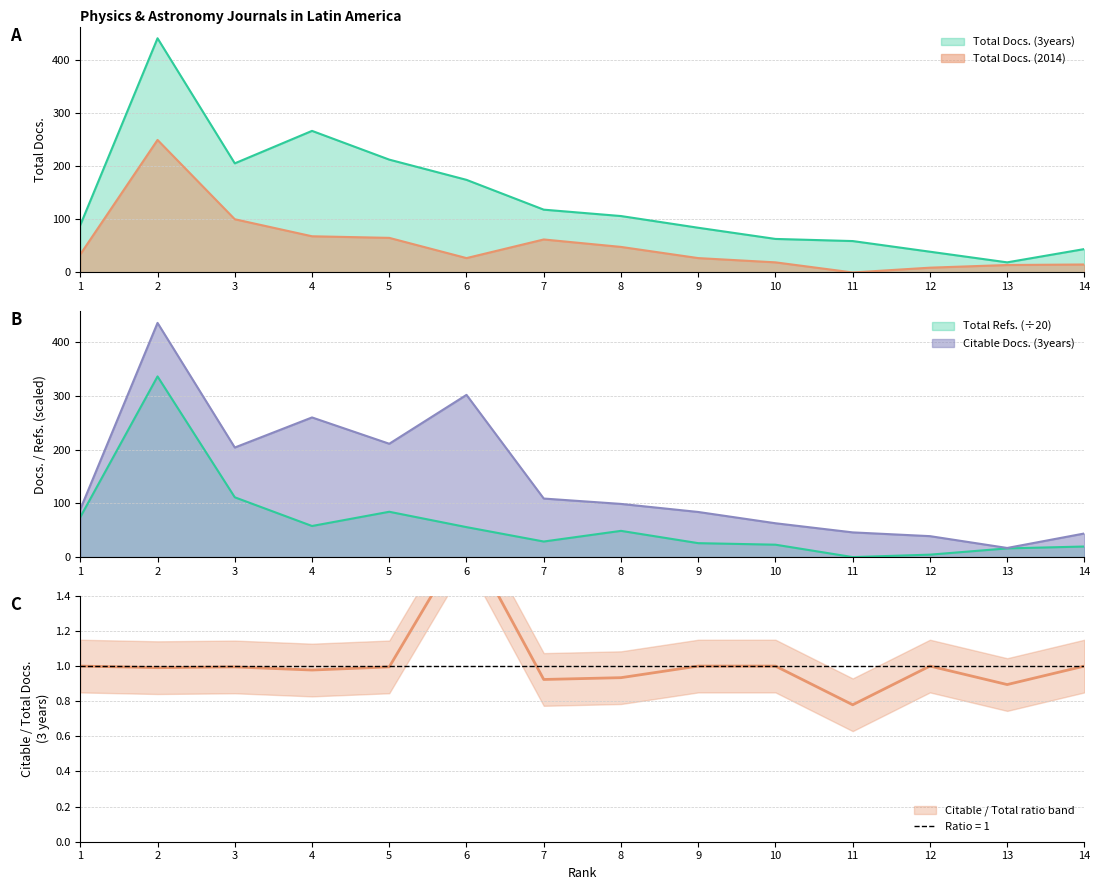

Which category has the highest value in the Total Docs. (3years) series?

2